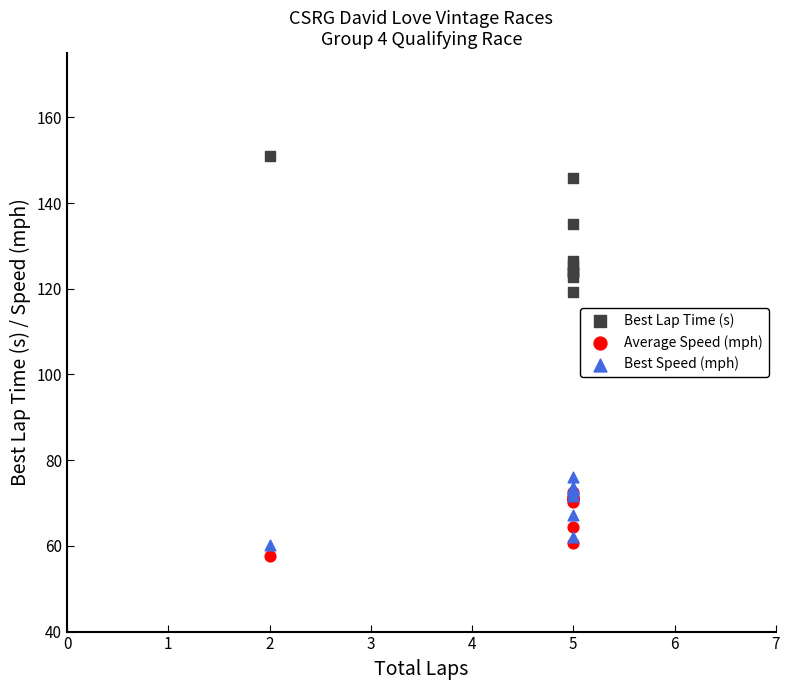

Across all series, what Y value is closest to 104?

119.3